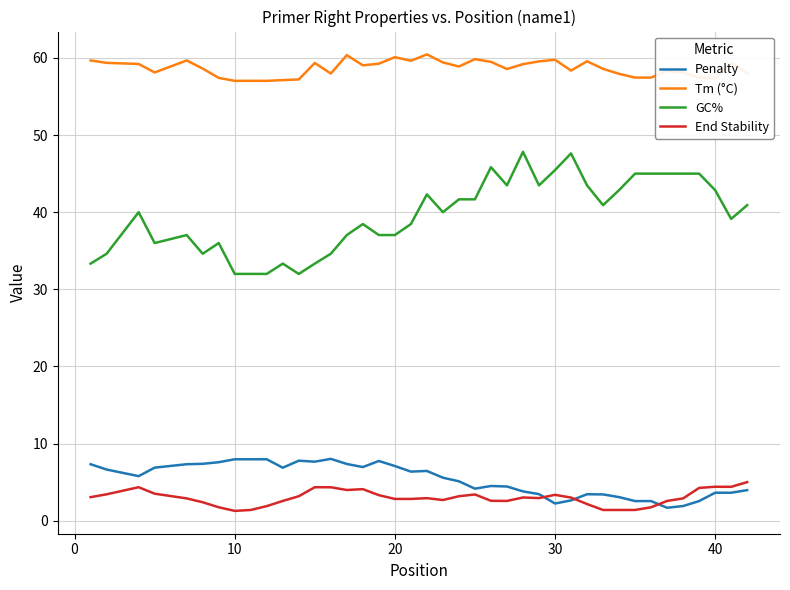

What is the minimum value for End Stability?

1.3